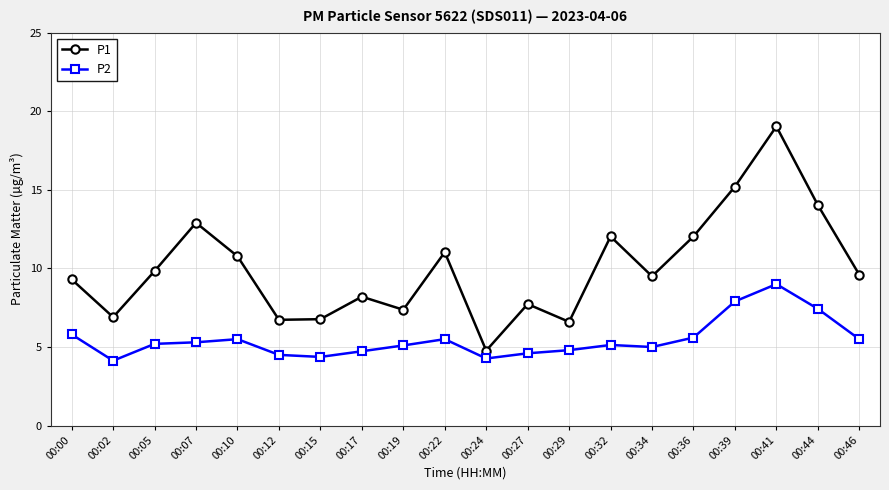

What is the maximum value shown in the chart?

19.0